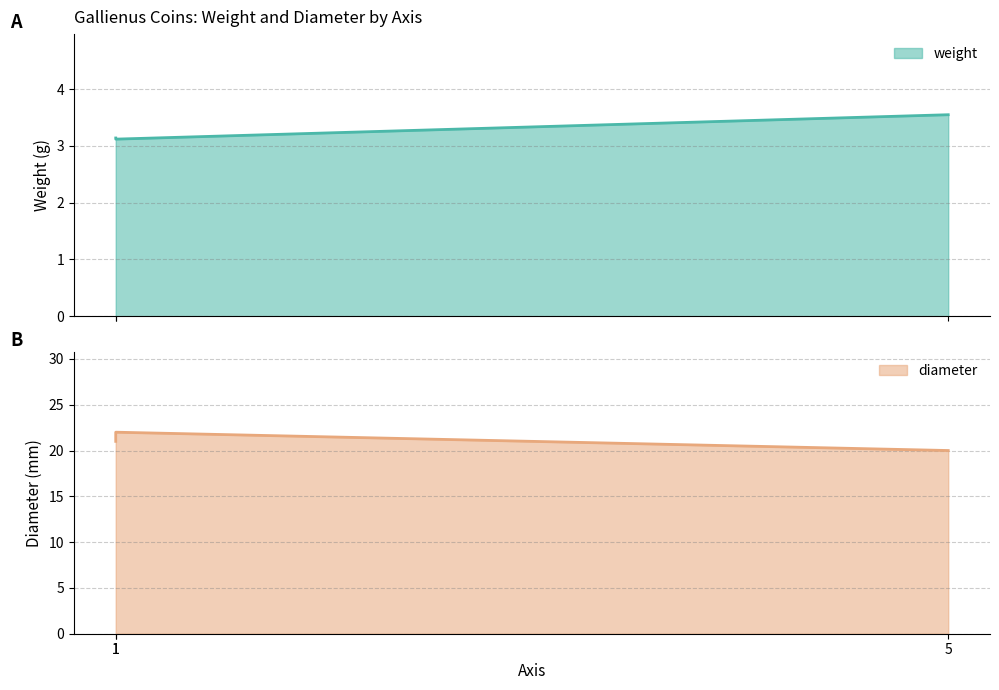

What are all the series names shown in the legend?

weight, diameter